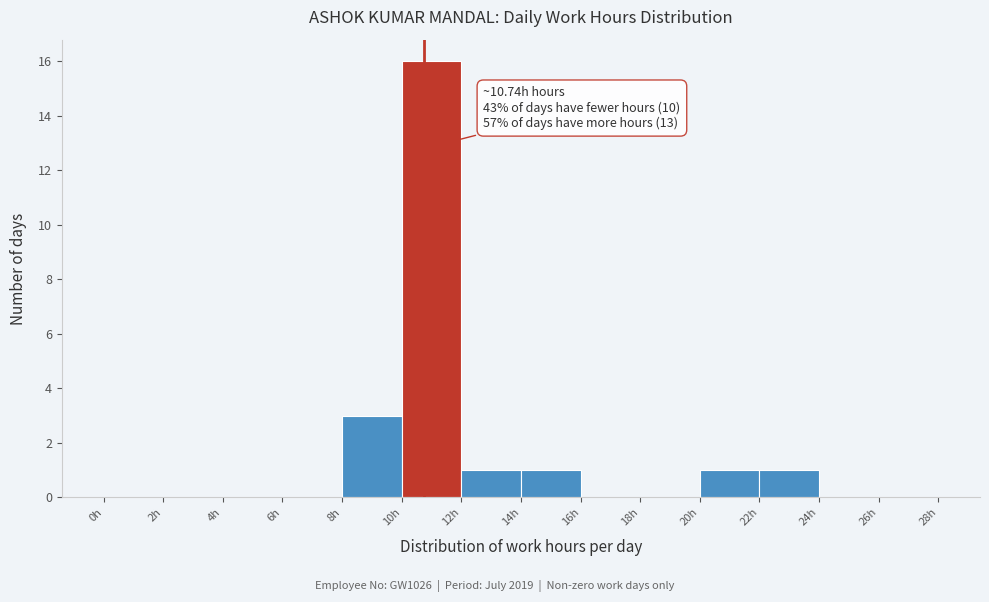

Which range on the x-axis has the tallest bar?

10 to 12